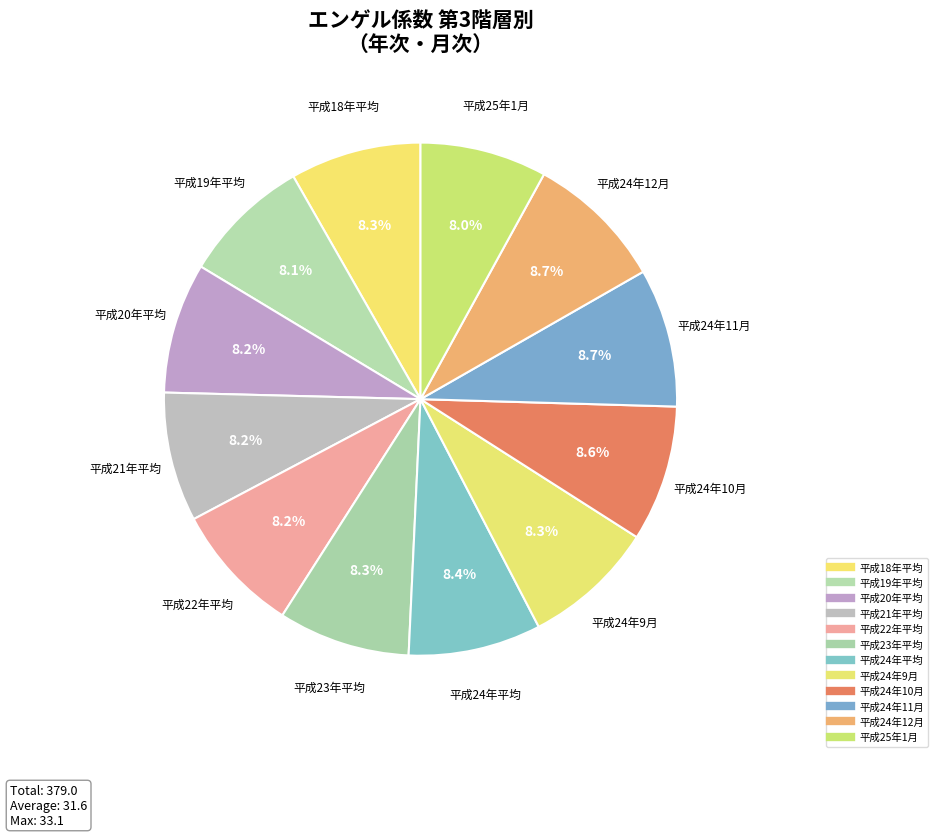

What is the change in value from 平成24年平均 to 平成25年1月?

-1.4